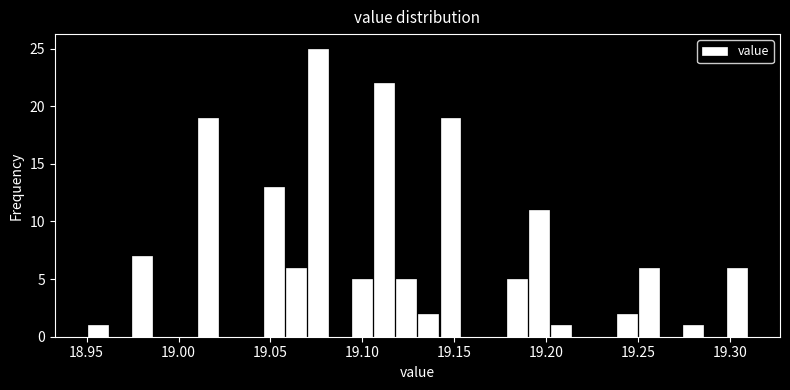

Read against the x-axis, roughly where is the centre of the tallest bar?

19.075